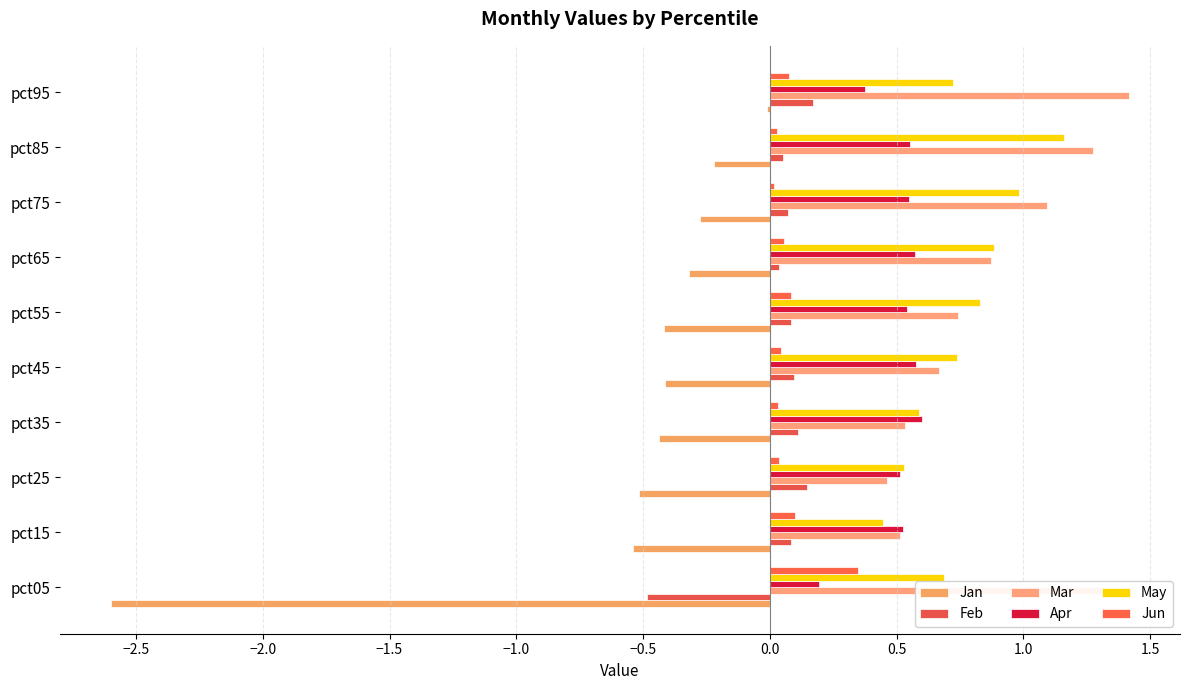

How many distinct data groups are displayed?

6